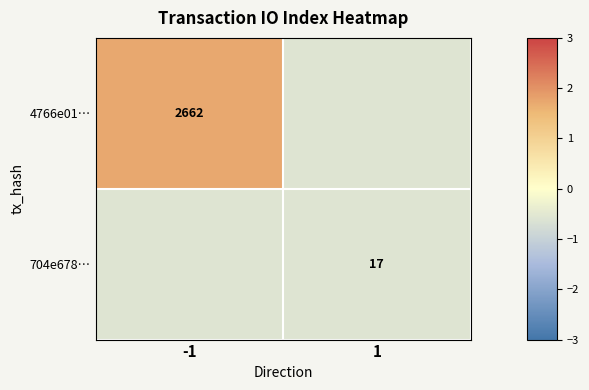

The value of 704e678… at 1 is -0.8. True or false?

False